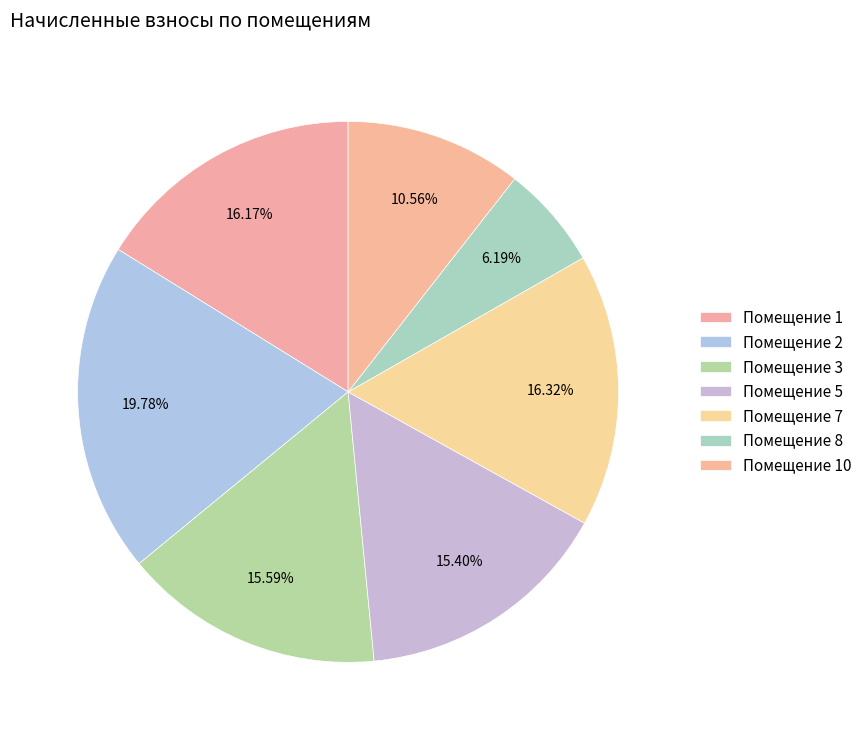

How many slices are in this pie chart?

7